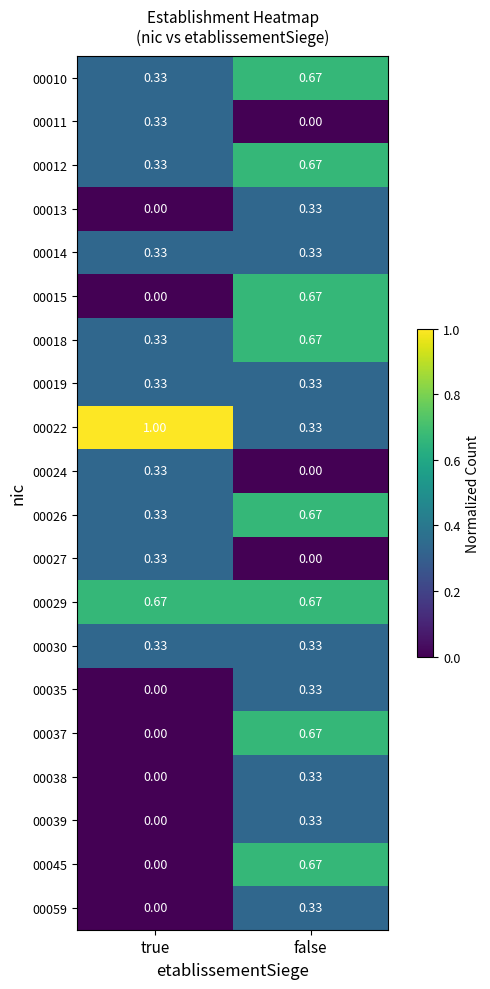

Which category has the highest value across all series?

true